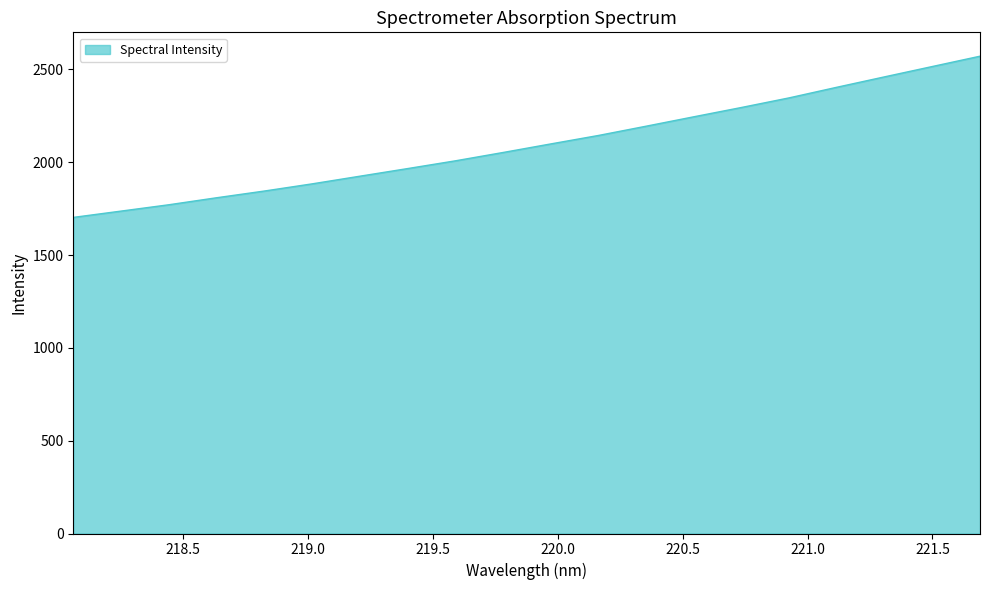

What is the greatest value displayed?

2571.2